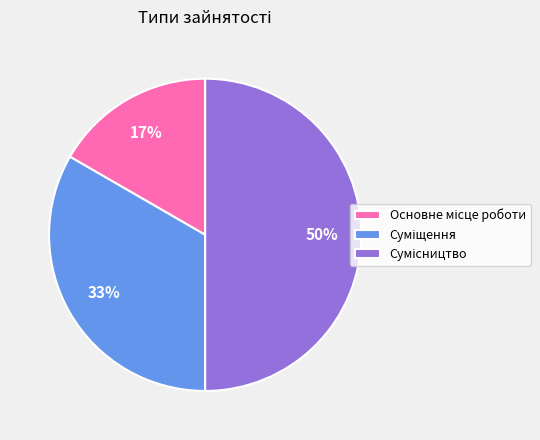

Count the number of slices in the pie.

3